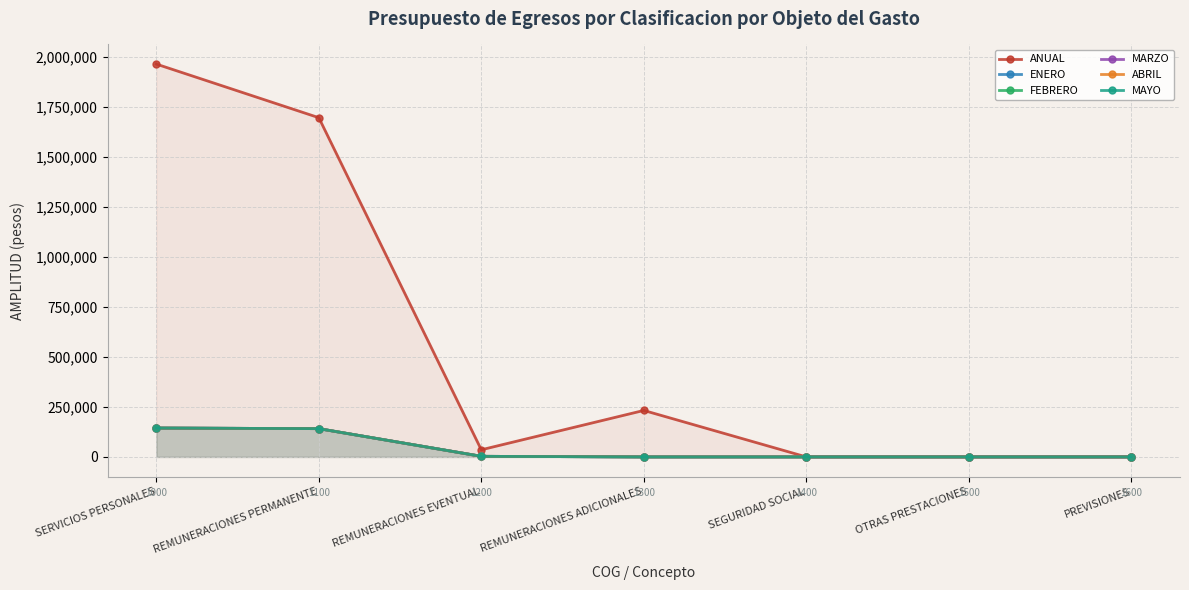

How many data points does each series have?

7